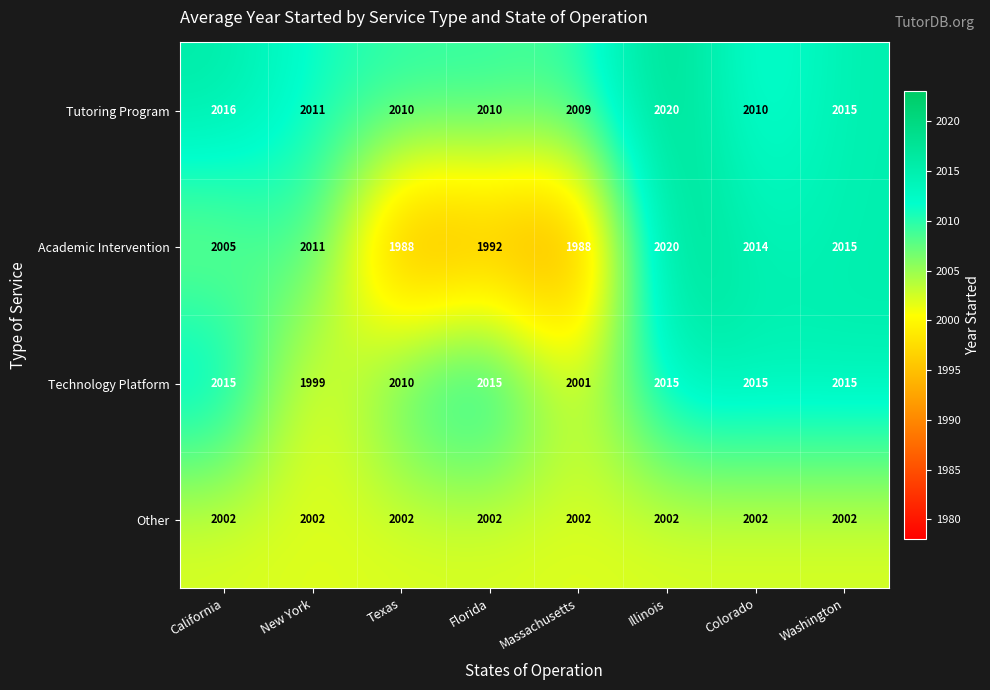

What is the difference between the highest and lowest values at Florida?

23